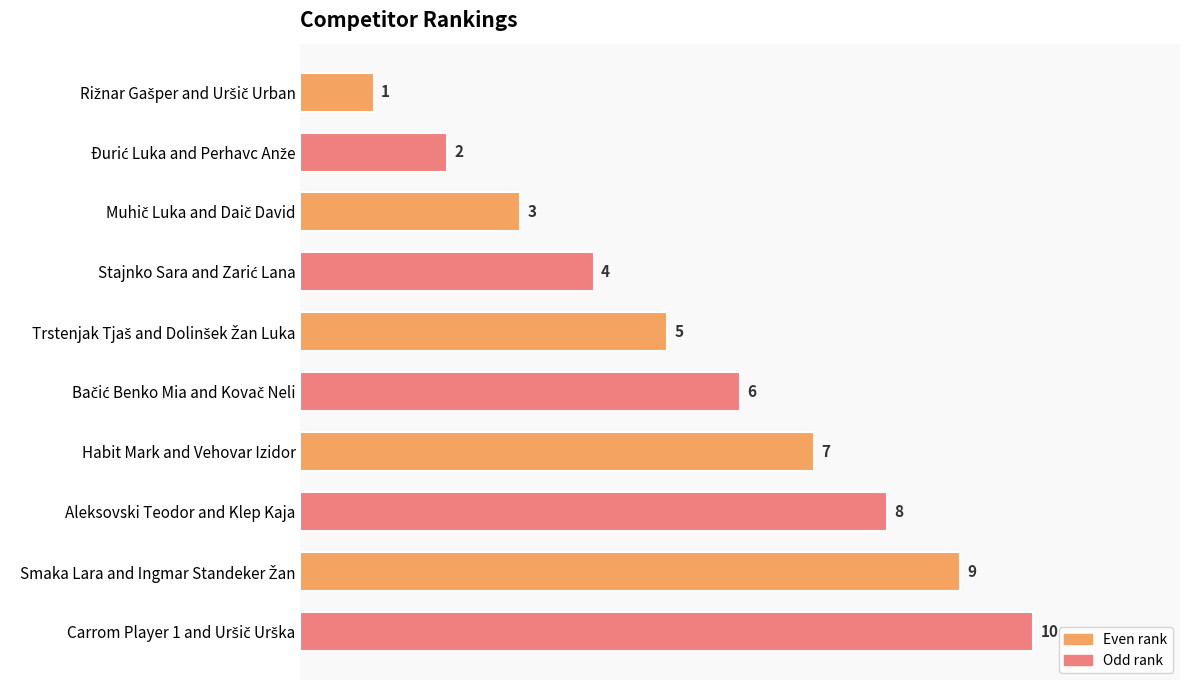

What value does the data have at Aleksovski Teodor and Klep Kaja?

8